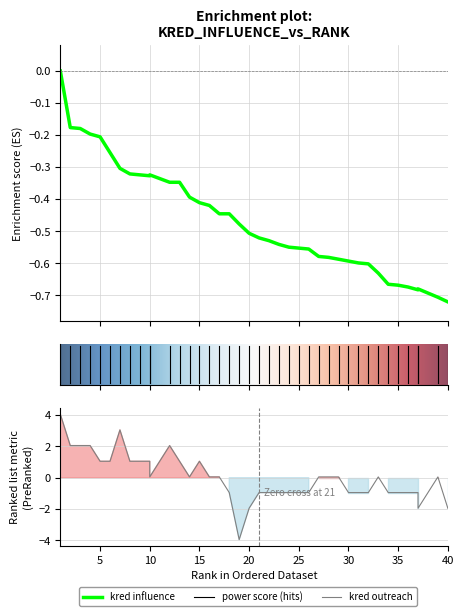

Which series has the widest spread of values?

kred outreach